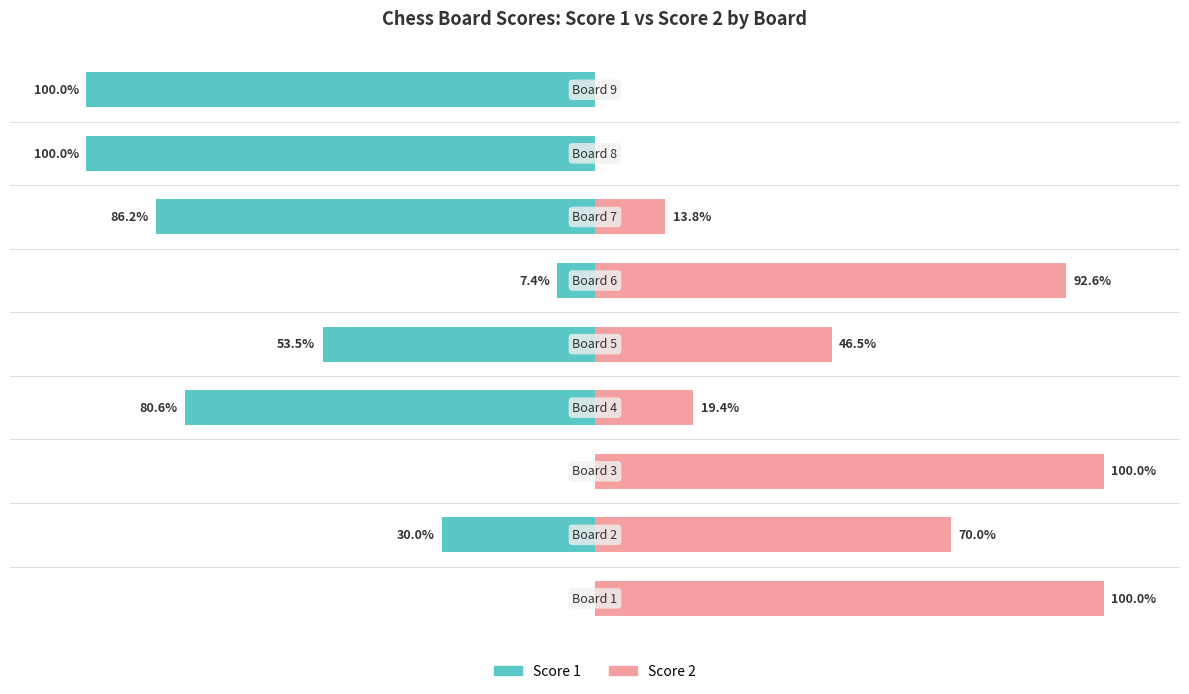

Where is Score 1 nearest to the value -50?

4